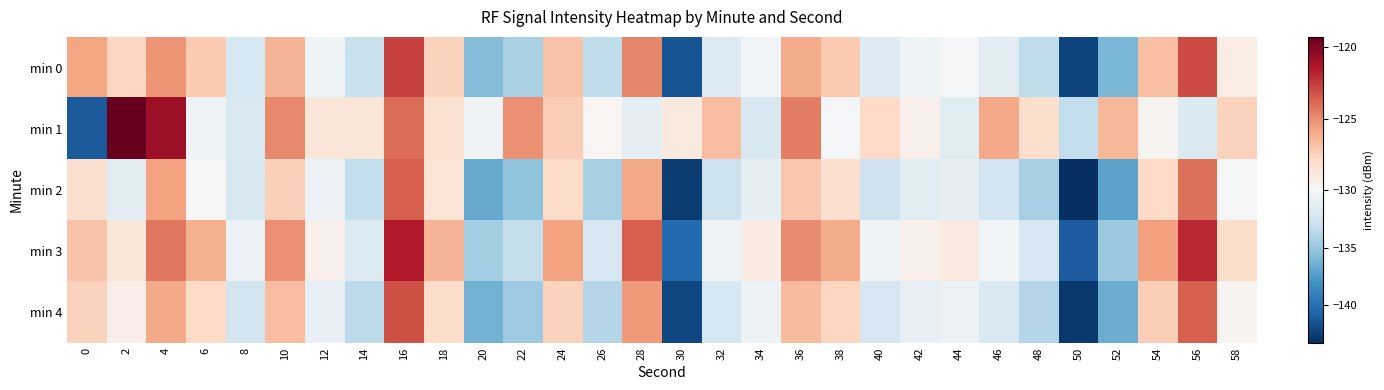

How many categories are shown in the chart?

30